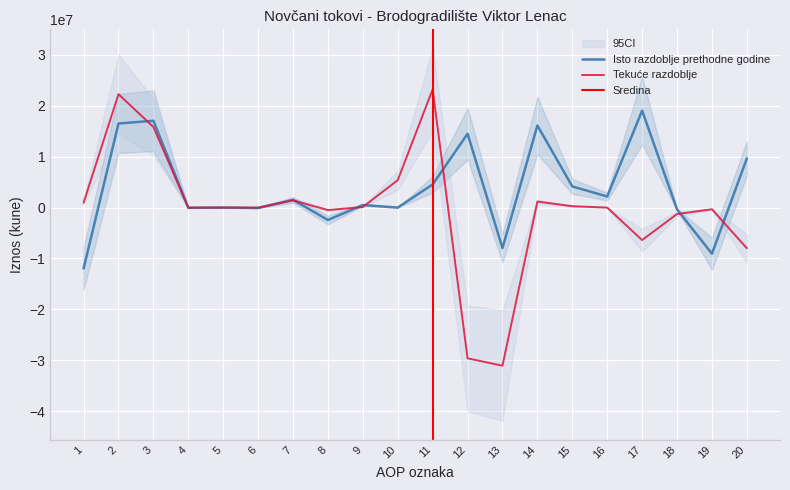

List the labels in order of Tekuće razdoblje value, smallest first.

13, 12, 20, 17, 18, 8, 19, 4, 6, 5, 16, 9, 15, 1, 14, 7, 10, 3, 2, 11